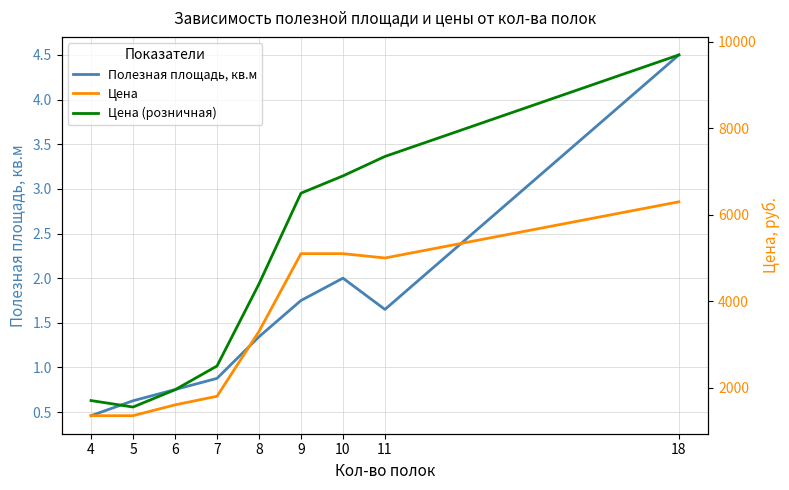

List the series in order of their overall mean, lowest first.

Полезная площадь, кв.м, Цена, Цена (розничная)